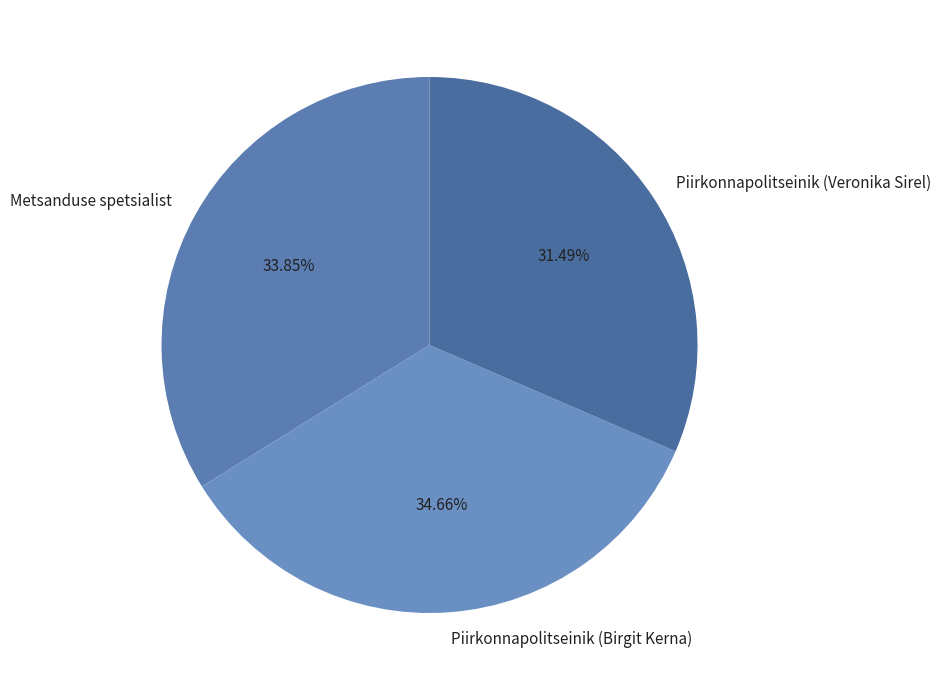

What percentage is NOT represented by Piirkonnapolitseinik (Veronika Sirel)?

68.5%